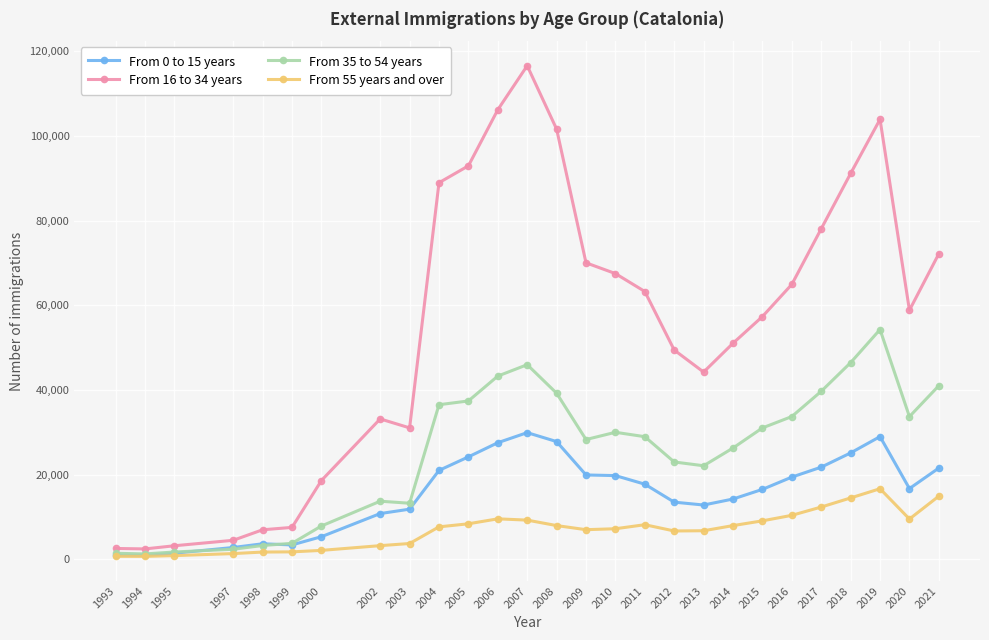

What is the greatest value displayed?

116577